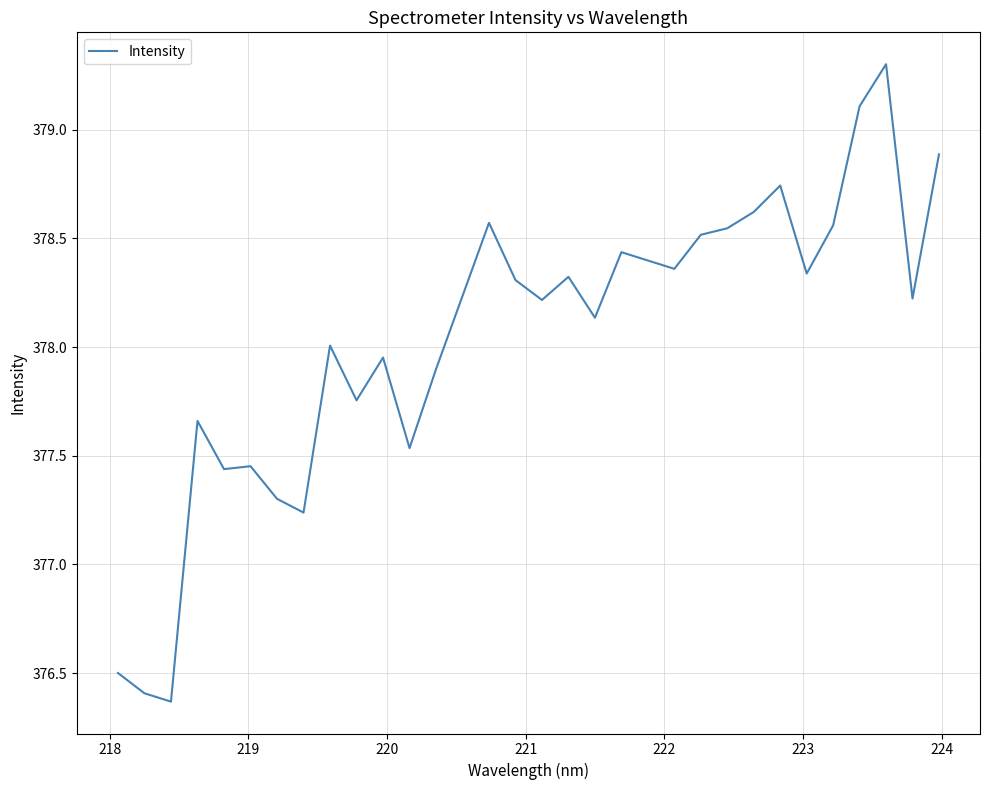

Does the chart have visible grid lines?

Yes